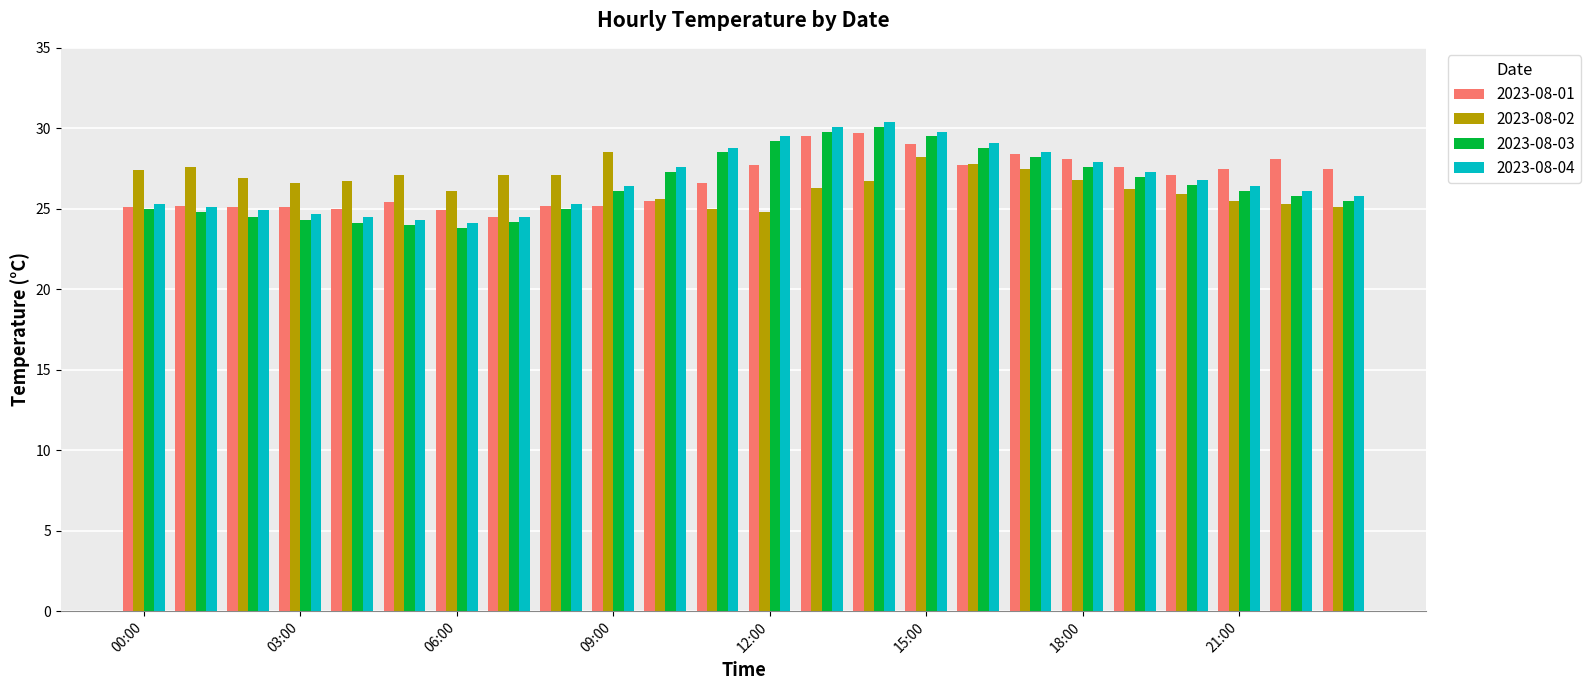

What is the smallest value displayed?

23.8